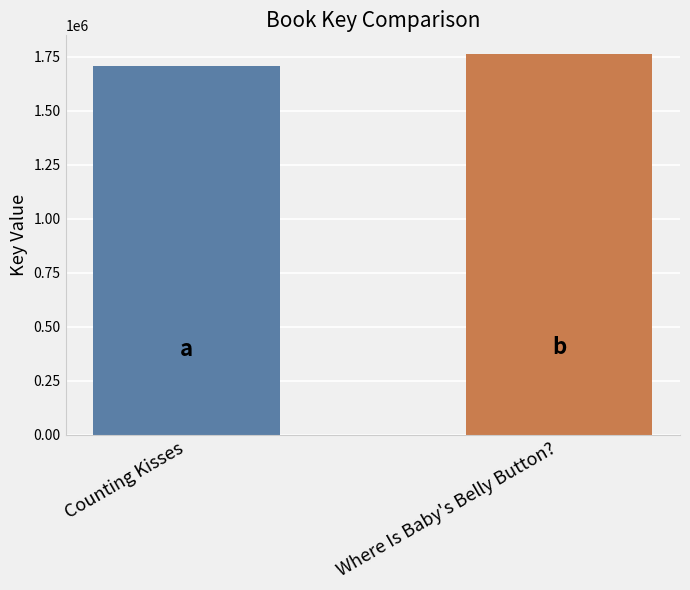

What is the smallest value displayed?

1706508